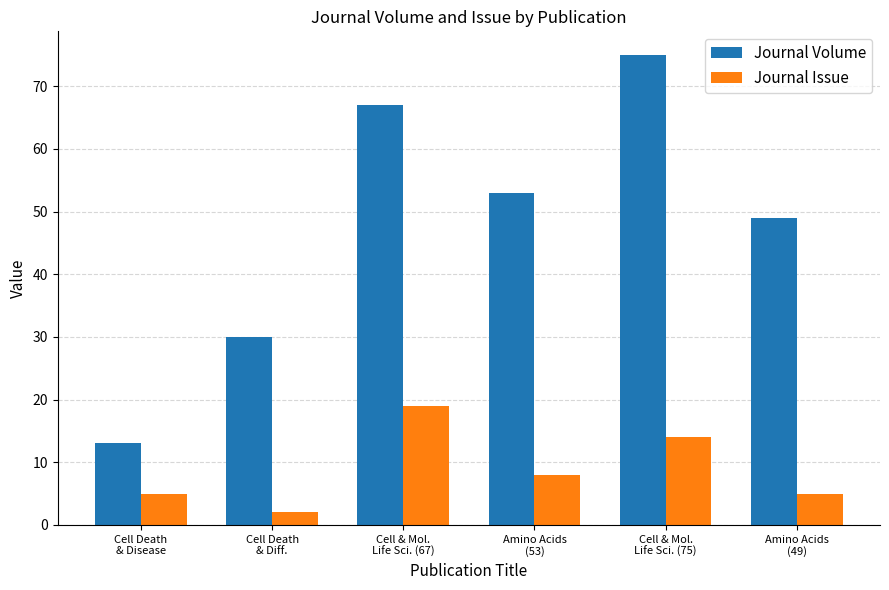

Rank the series by their average value, from lowest to highest.

Journal Issue, Journal Volume